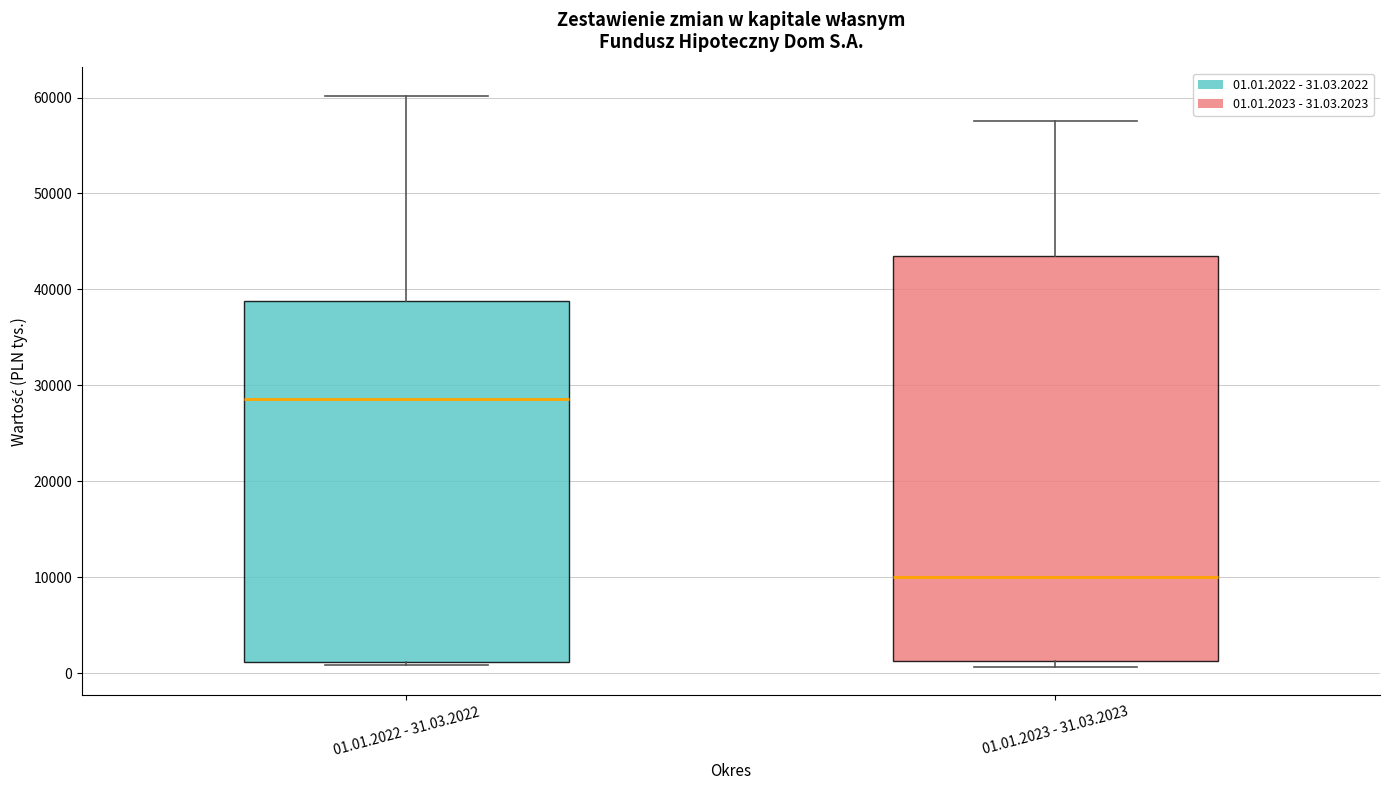

Which box has the lowest median line?

01.01.2023 - 31.03.2023